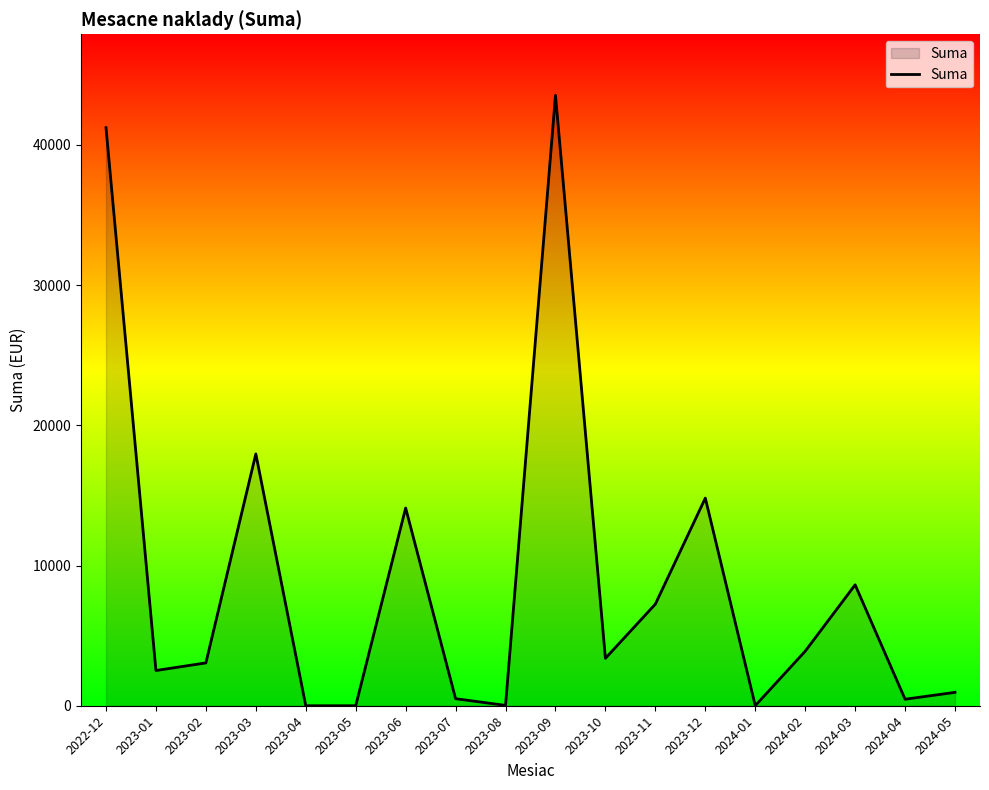

What position from the right is 2023-02?

16